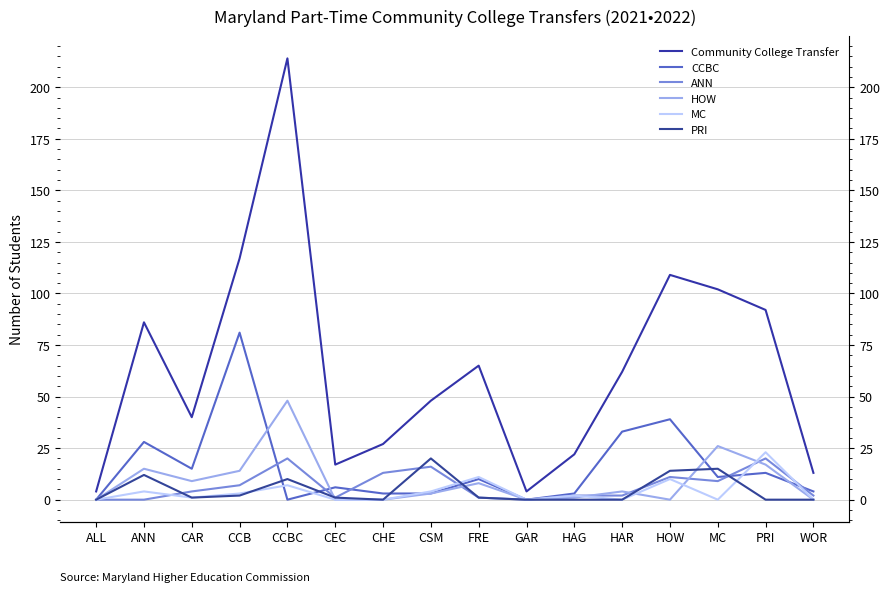

Where does the HOW series first go above 4?

ANN